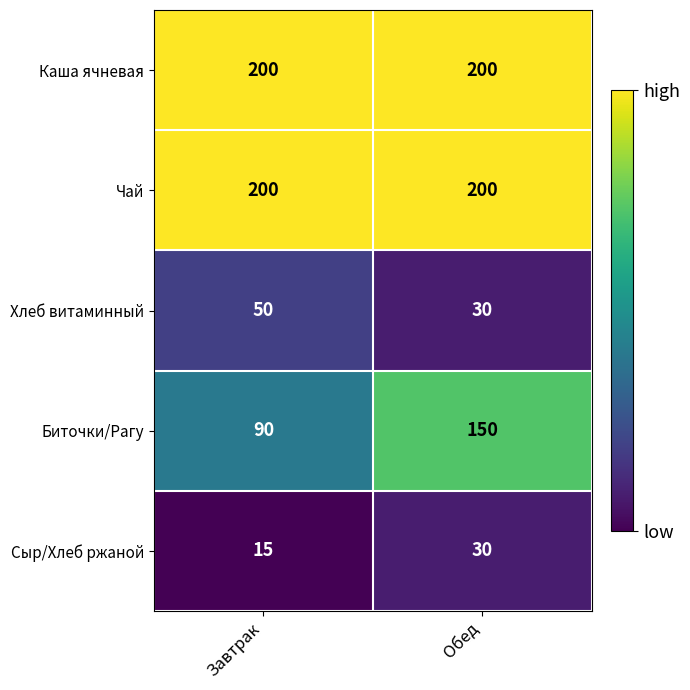

What is the difference between the maximum and minimum values in the Биточки/Рагу series?

60